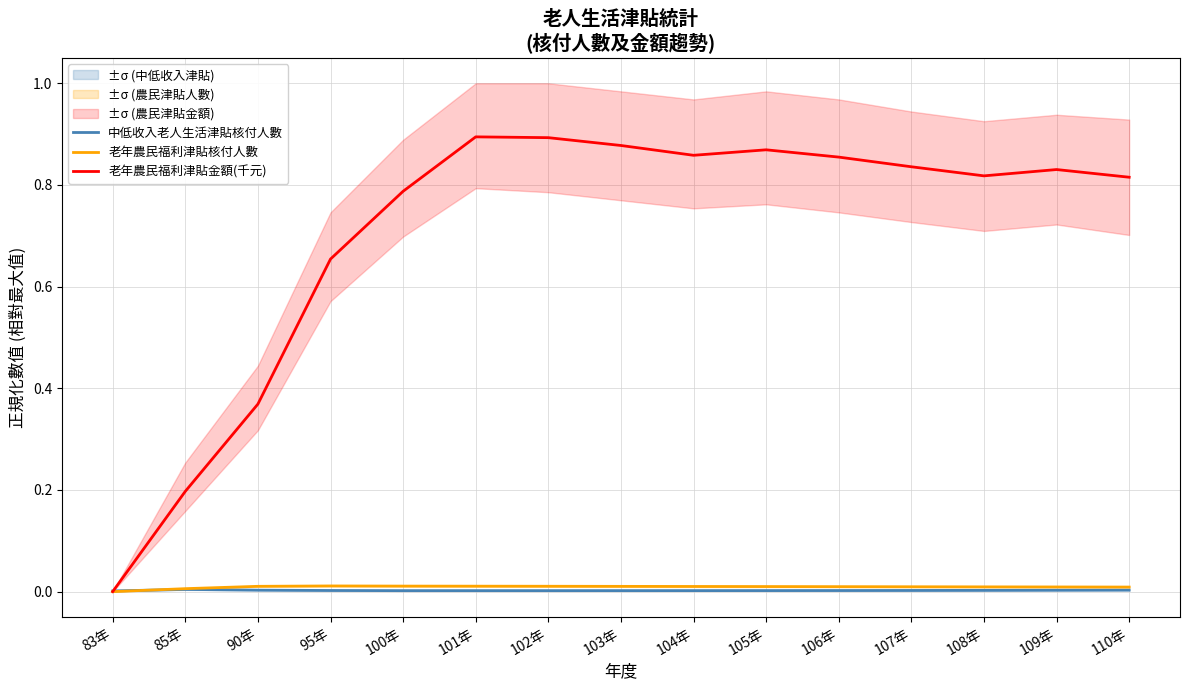

What are all the series names shown in the legend?

中低收入老人生活津貼核付人數, 老年農民福利津貼核付人數, 老年農民福利津貼金額(千元)